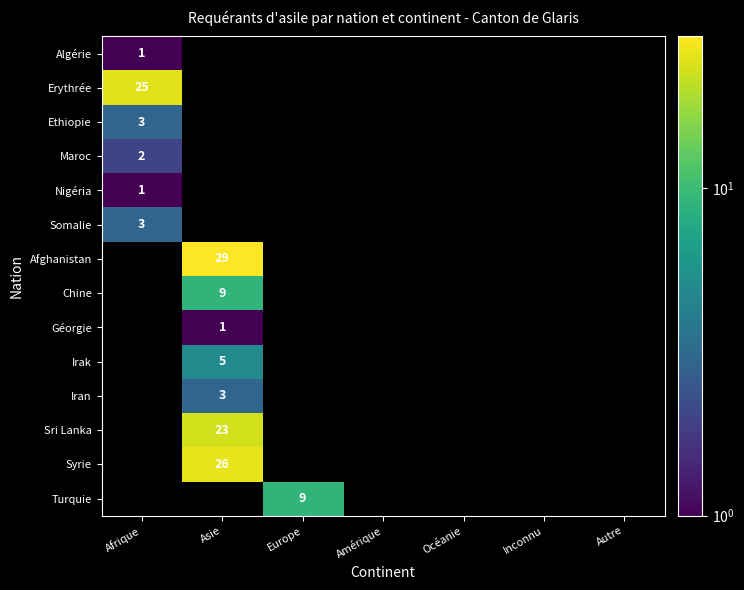

At which label does Irak reach its peak?

Asie